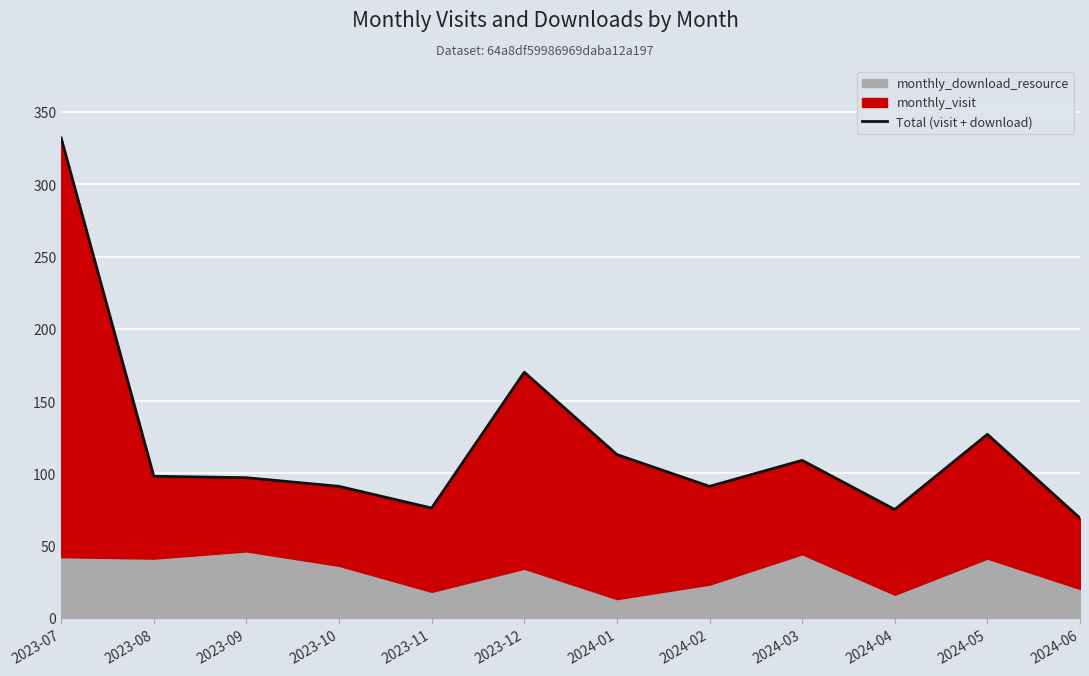

List the labels in order of value, largest first.

2023-07, 2023-12, 2024-05, 2024-01, 2024-03, 2023-08, 2023-09, 2023-10, 2024-02, 2023-11, 2024-04, 2024-06